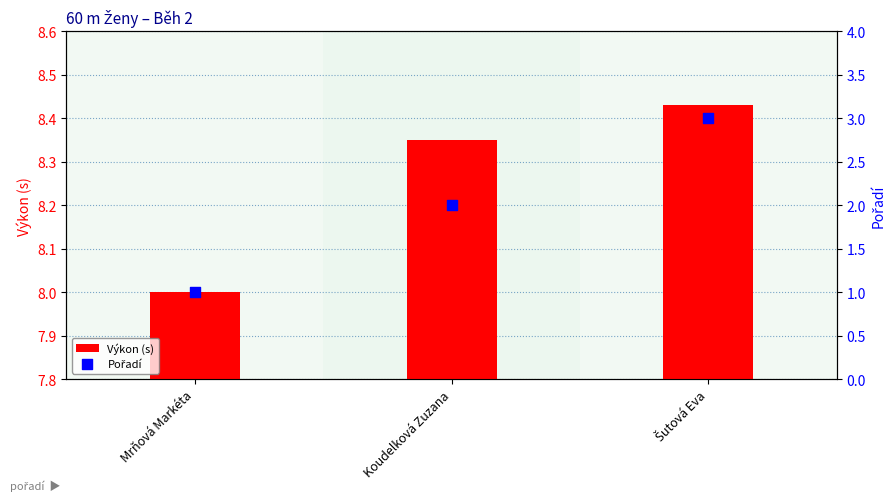

Which series has the largest total across all categories?

Výkon (s)